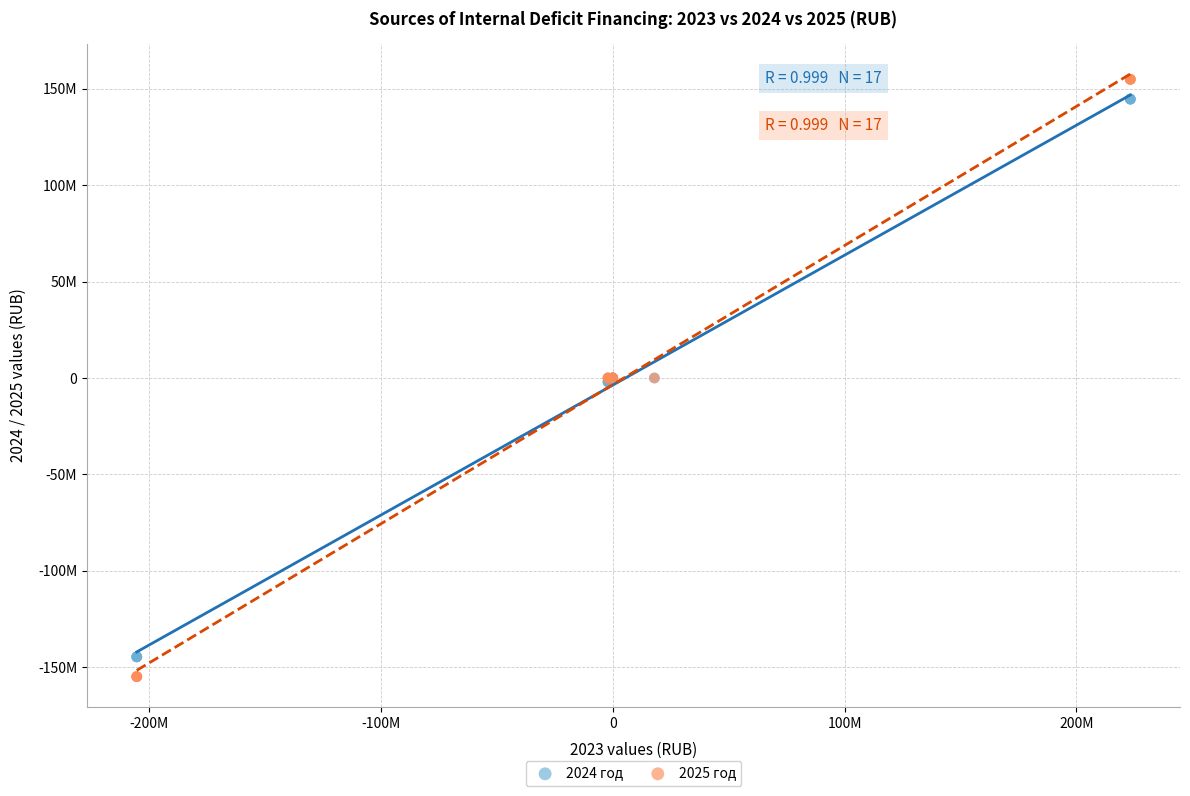

Which series has the widest spread of Y values?

2025 год